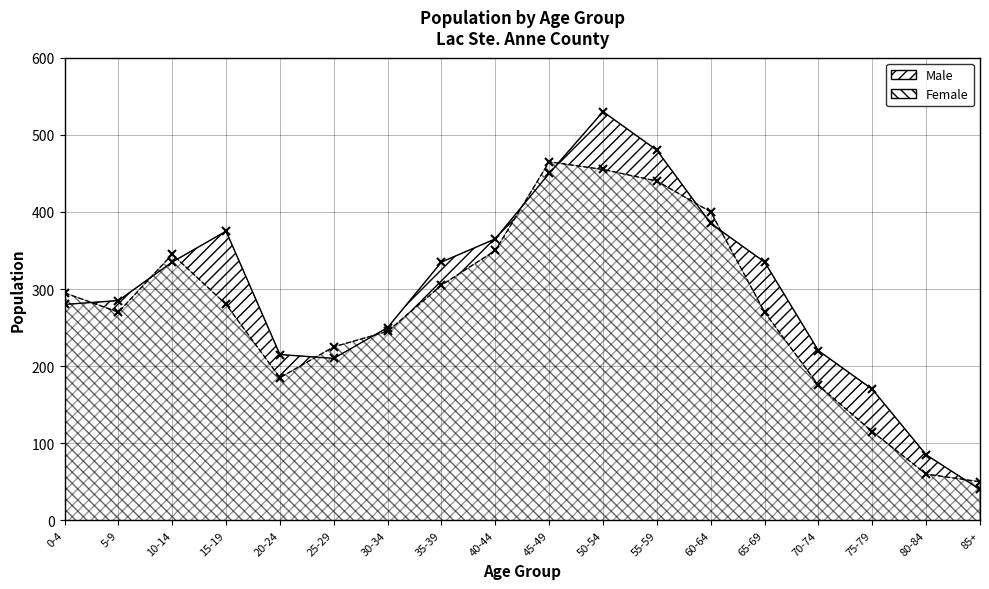

The value of Female at 25-29 is 86. True or false?

False